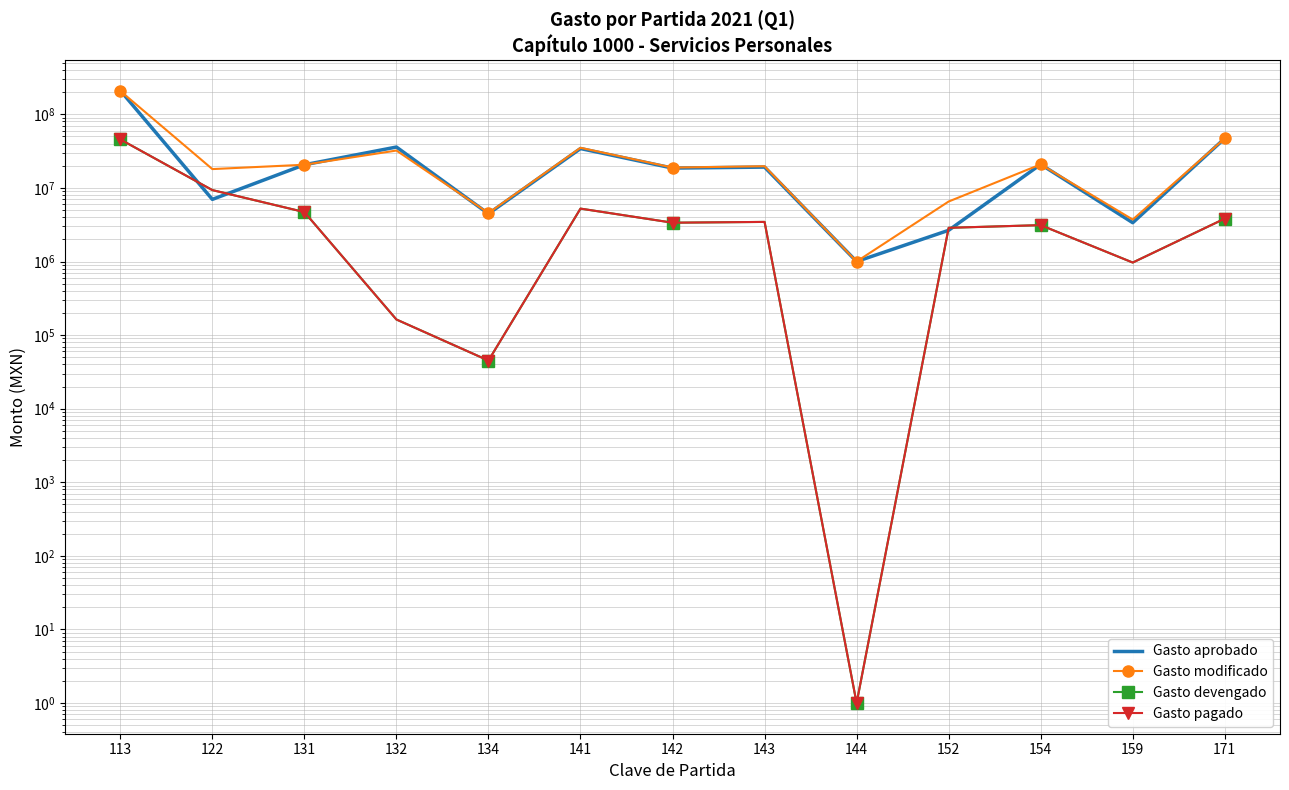

Which category has the lowest value across all series?

144